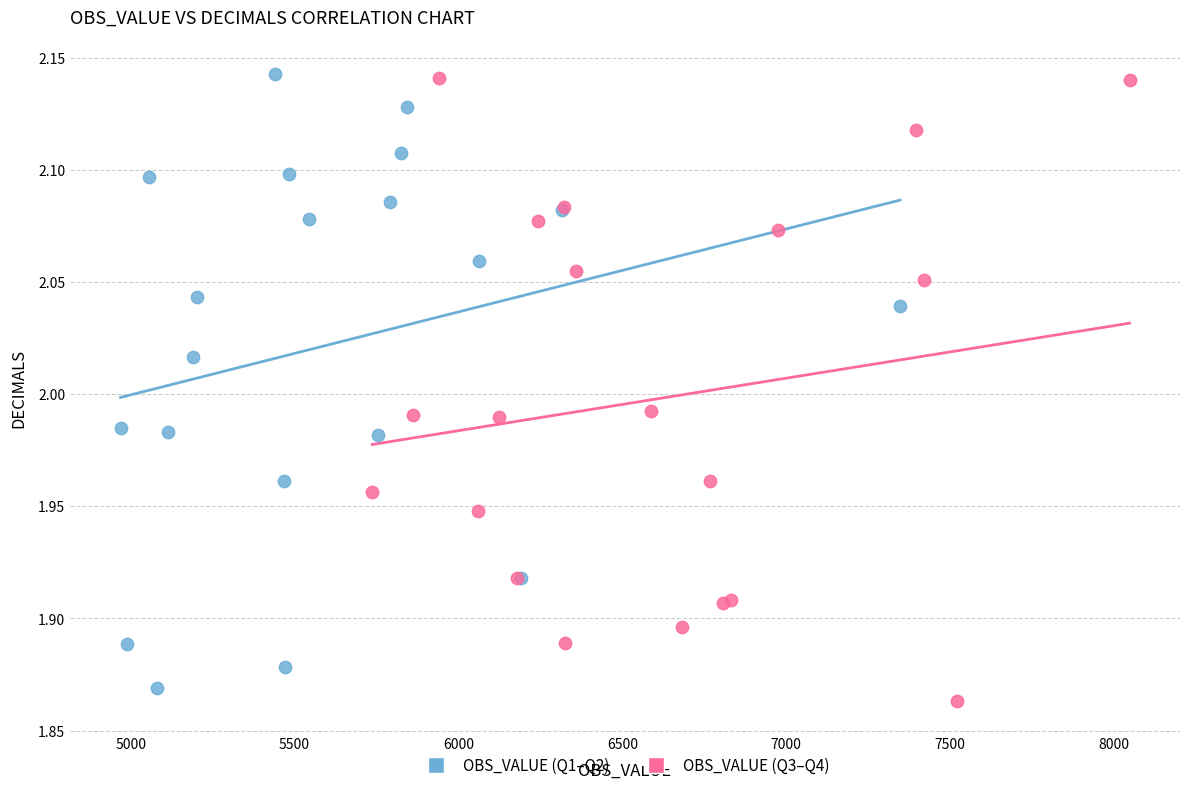

What are all the series names shown in the legend?

OBS_VALUE (Q1–Q2), OBS_VALUE (Q3–Q4)